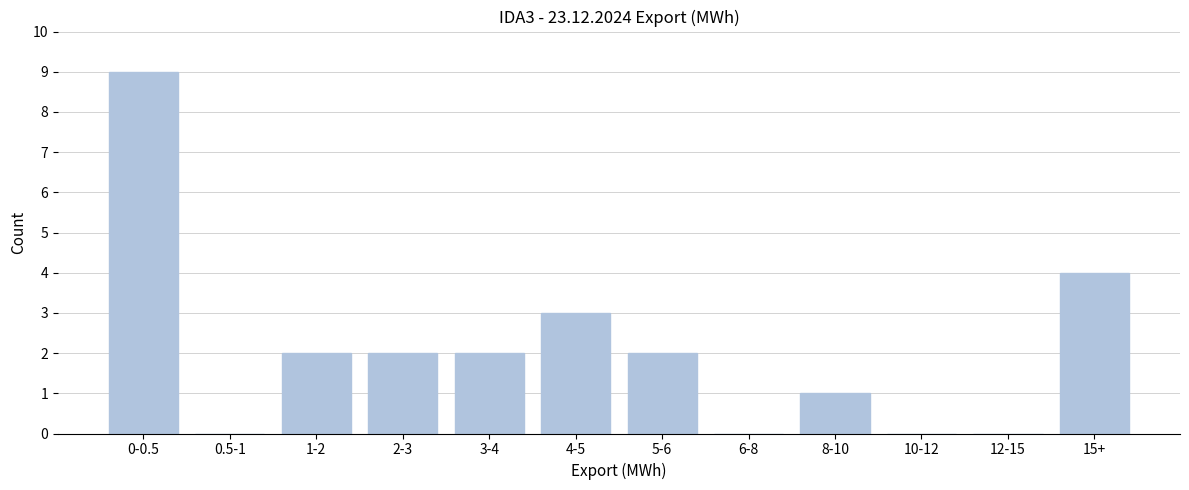

Reading right to left, transcribe all the data shown in this chart.

15+=4	12-15=0	10-12=0	8-10=1	6-8=0	5-6=2	4-5=3	3-4=2	2-3=2	1-2=2	0.5-1=0	0-0.5=9